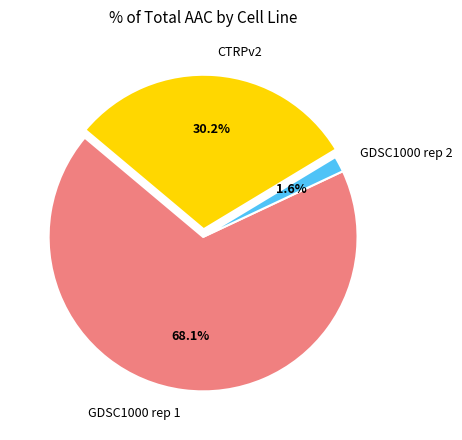

Rank the categories by value from lowest to highest.

GDSC1000 rep 2, CTRPv2, GDSC1000 rep 1